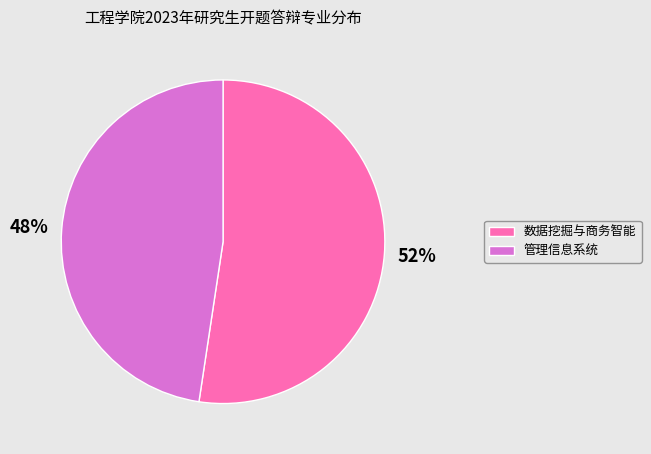

Is it true that 数据挖掘与商务智能 is 42% of the pie?

False